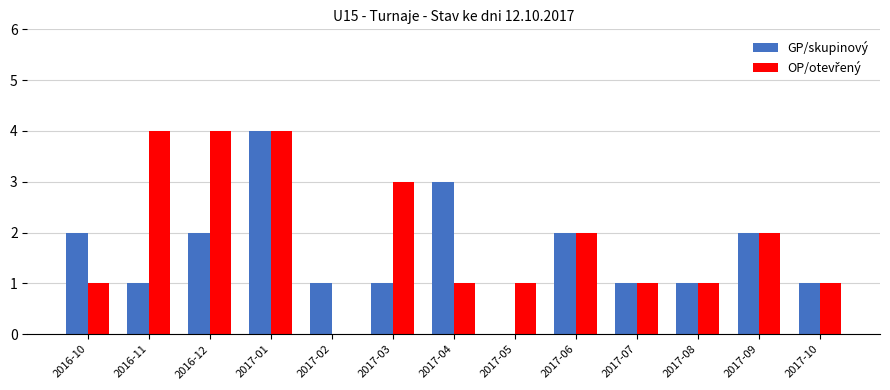

What is the total value across all series at 2016-10?

3